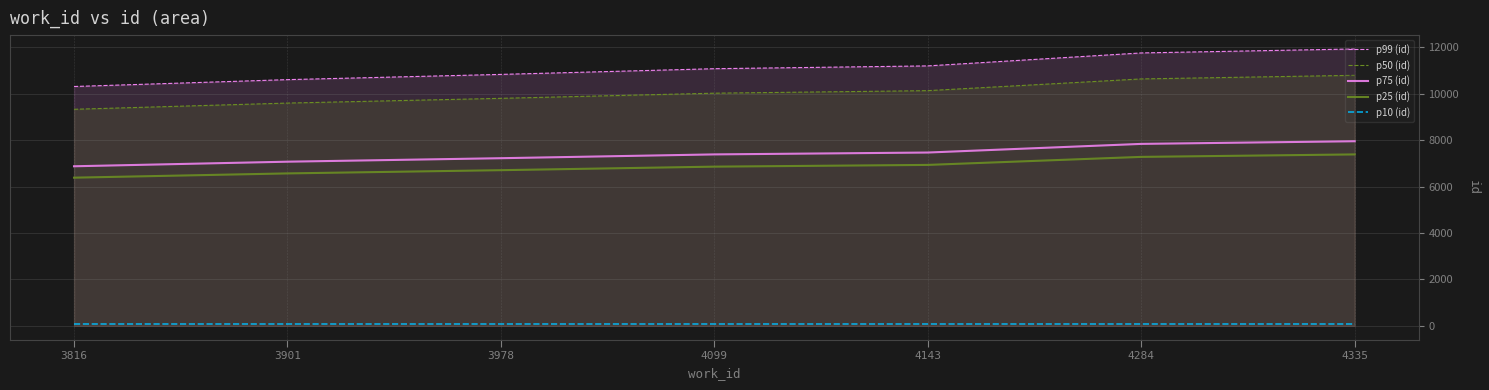

Count the number of categories in the chart.

7